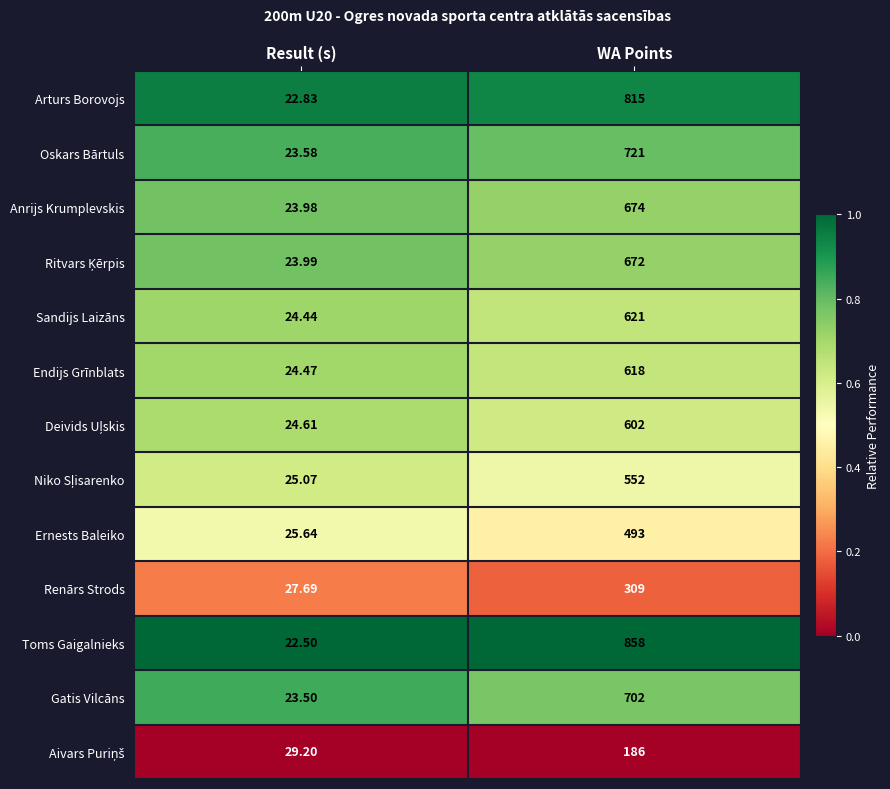

Between Result (s) and WA Points, which series saw the biggest shift?

Toms Gaigalnieks